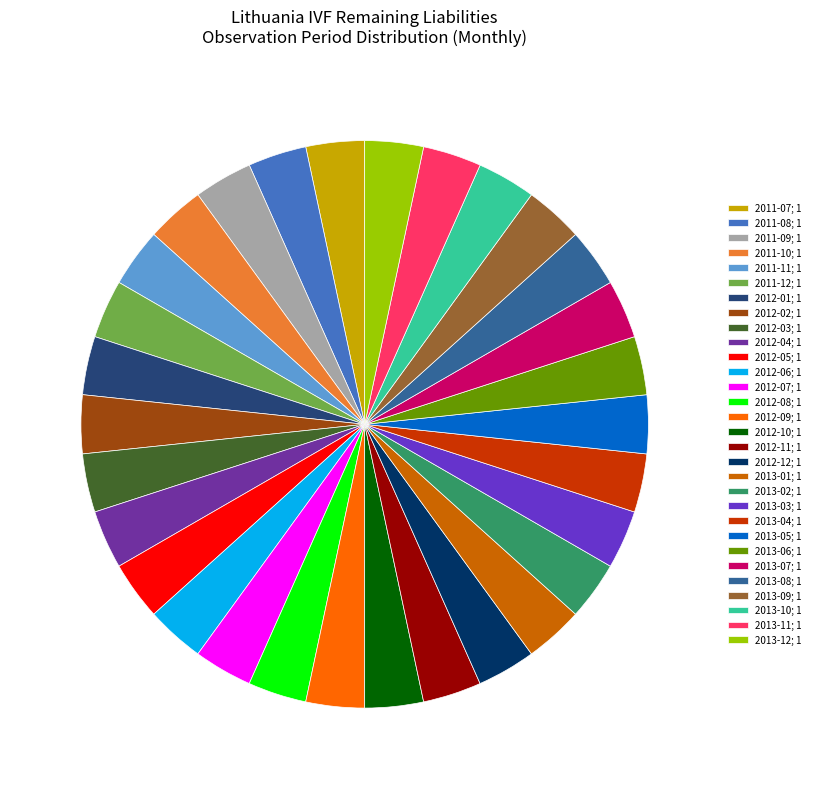

How many segments does this pie chart have?

30